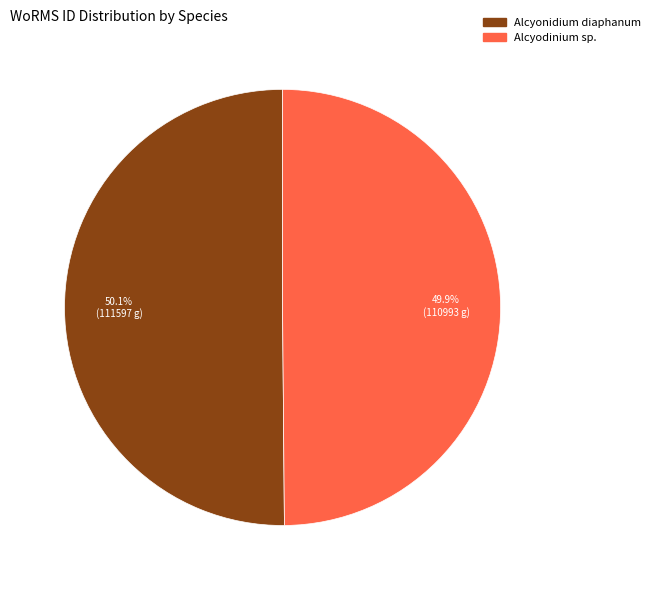

To the nearest percent, what is the combined percentage of Alcyodinium sp. and Alcyonidium diaphanum?

100%